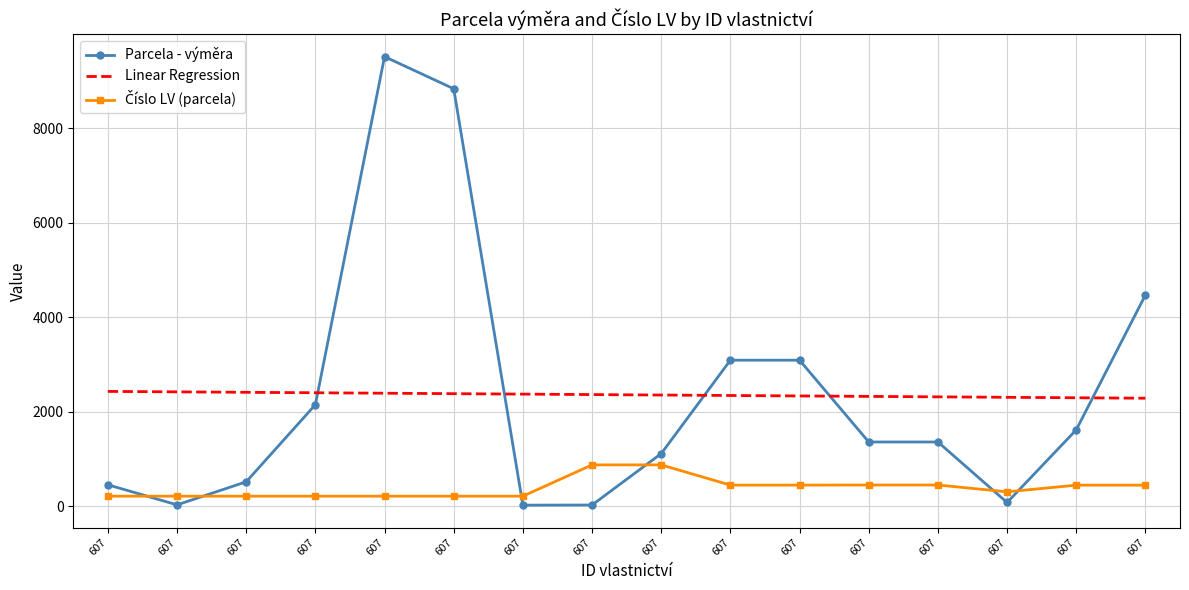

How many intersections are there between Číslo LV (parcela) and Parcela - výměra?

6